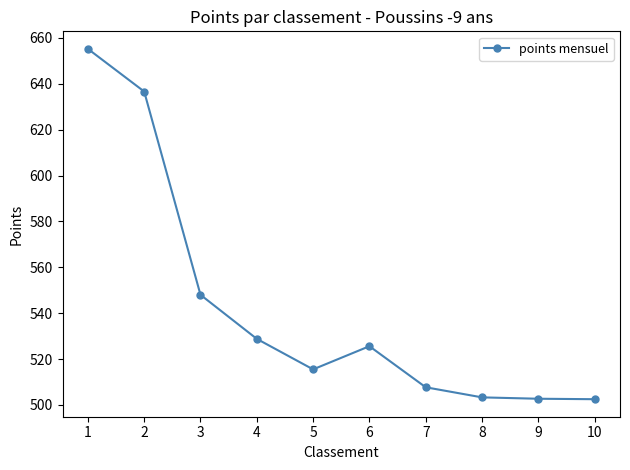

The chart shows a value of 548.0 at 3. True or false?

True